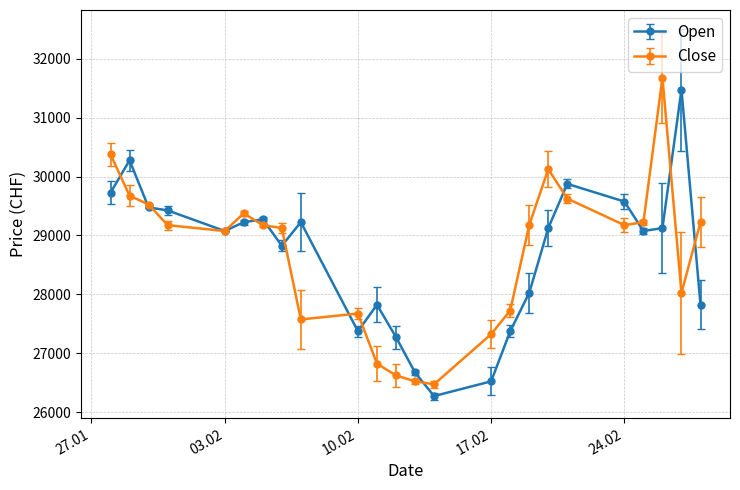

What is the value of the Open point at the 7th from the left?

29275